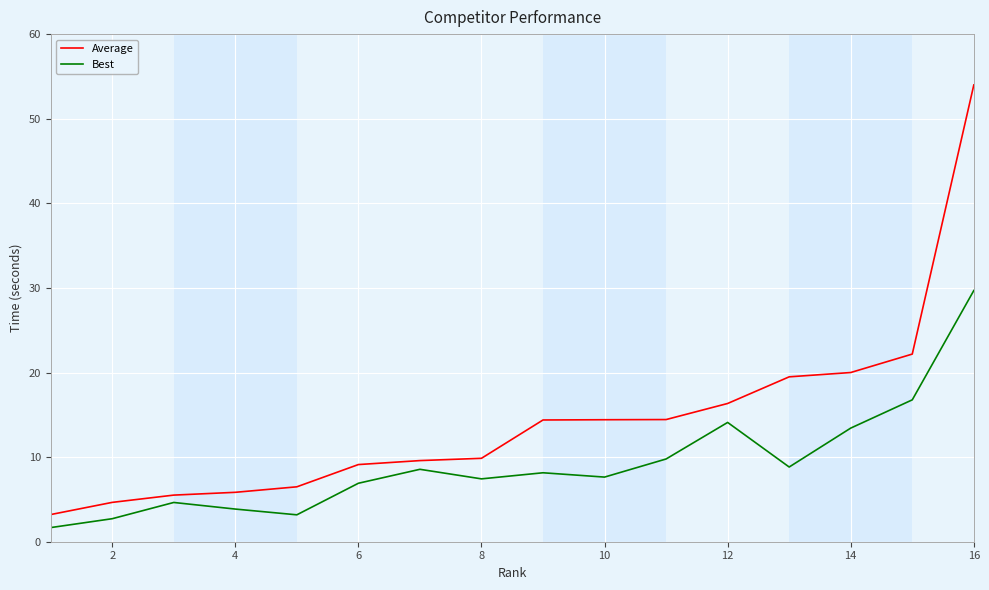

What is the sum of all Average values?

229.5